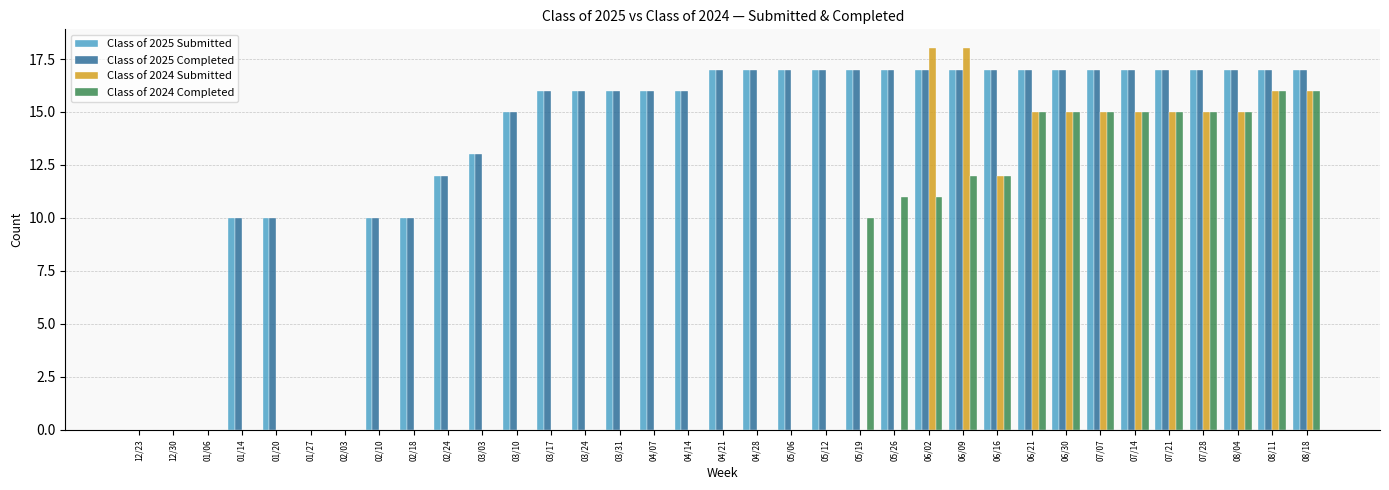

Reading left to right, extract all data points from this chart.

Class of 2025 Submitted: 0	0	0	10	10	0	0	10	10	12	13	15	16	16	16	16	16	17	17	17	17	17	17	17	17	17	17	17	17	17	17	17	17	17	17
Class of 2025 Completed: 0	0	0	10	10	0	0	10	10	12	13	15	16	16	16	16	16	17	17	17	17	17	17	17	17	17	17	17	17	17	17	17	17	17	17
Class of 2024 Submitted: 0	0	0	0	0	0	0	0	0	0	0	0	0	0	0	0	0	0	0	0	0	0	0	18	18	12	15	15	15	15	15	15	15	16	16
Class of 2024 Completed: 0	0	0	0	0	0	0	0	0	0	0	0	0	0	0	0	0	0	0	0	0	10	11	11	12	12	15	15	15	15	15	15	15	16	16